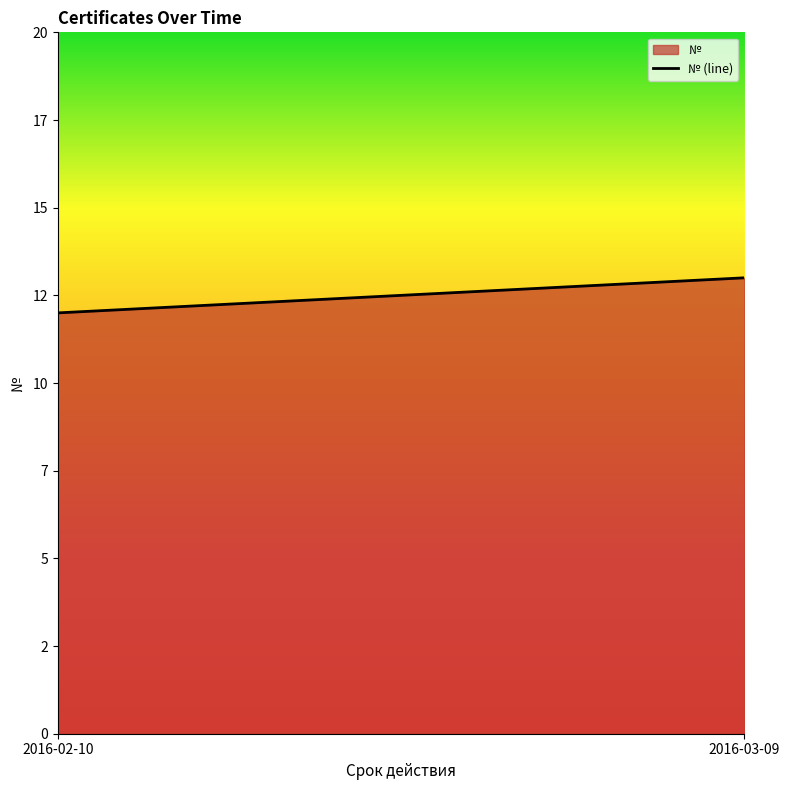

What is the maximum value shown in the chart?

13